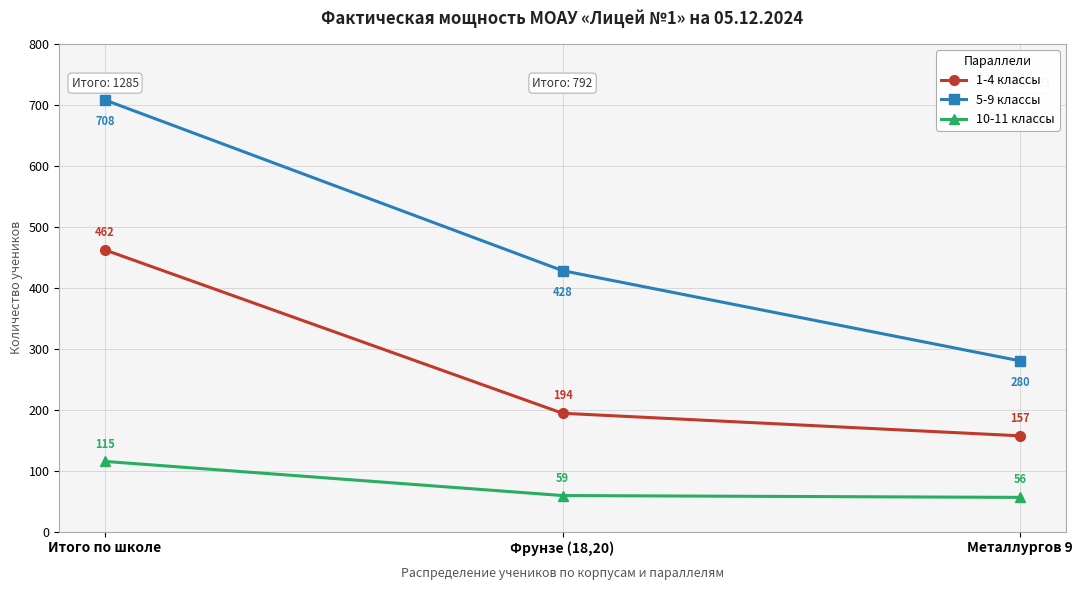

What is the average value of the 10-11 классы series?

77